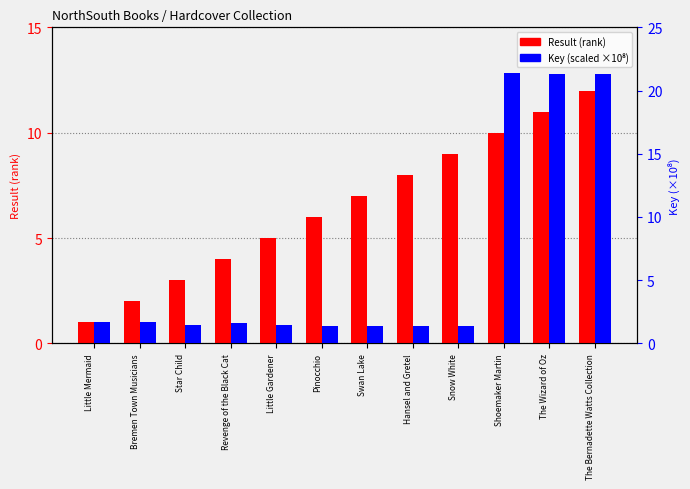

Are the bars horizontal?

No